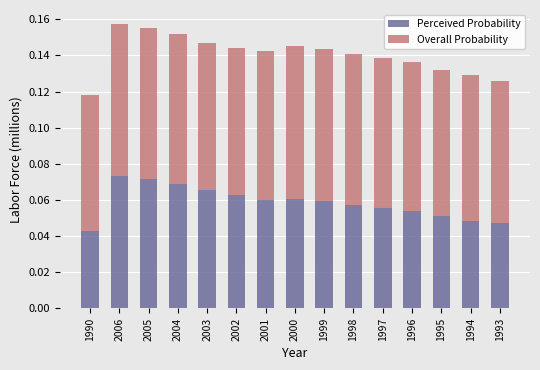

Where is Perceived Probability nearest to the value 0?

1990